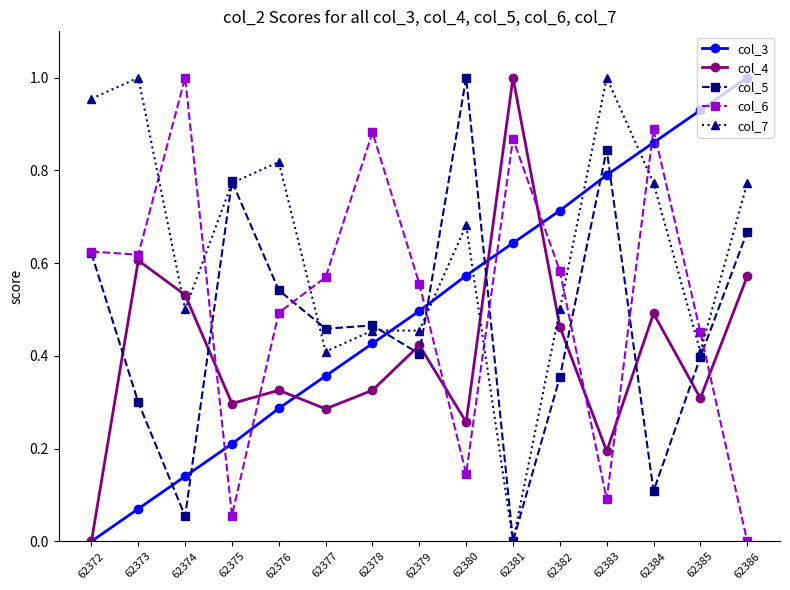

At which category does col_5 reach its first local valley?

62374